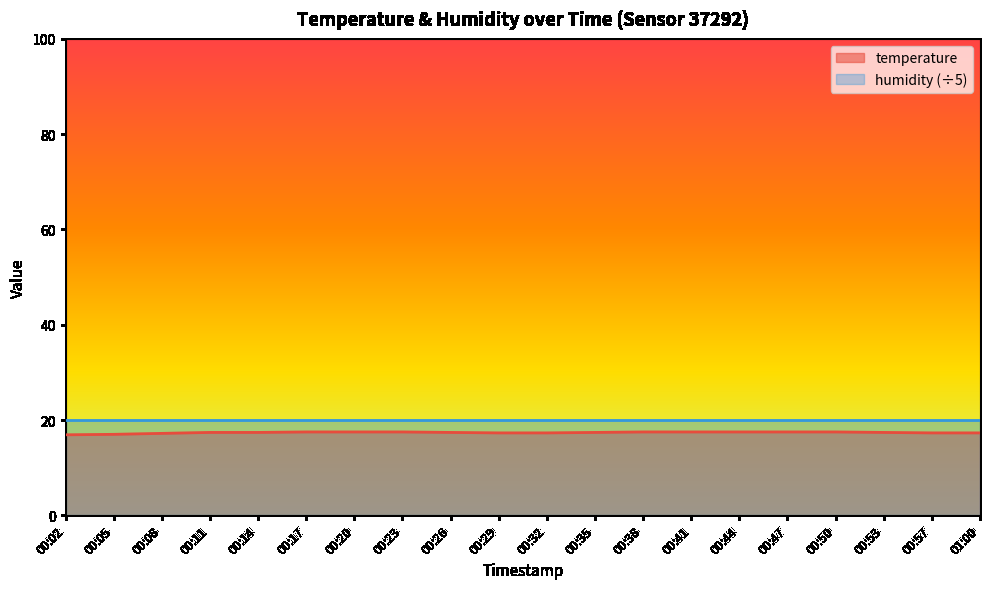

What is the difference between the second highest and minimum values?

0.6